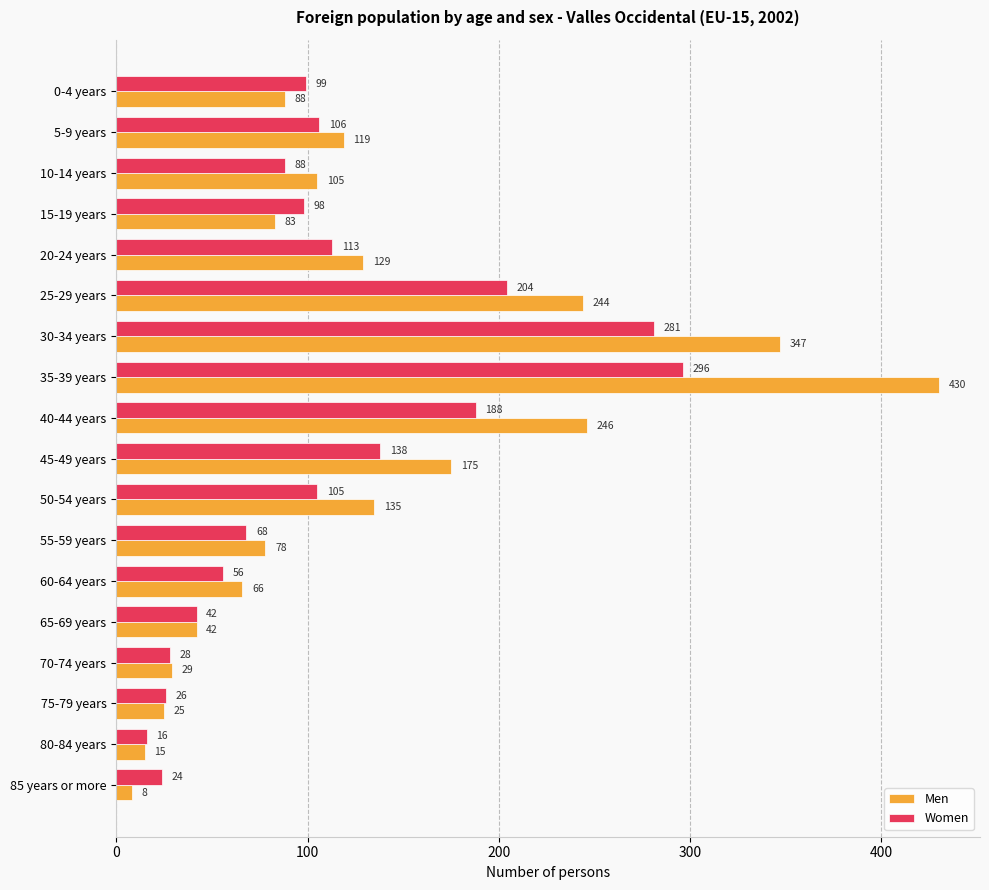

Rank the series by their maximum value, from highest to lowest.

Men, Women